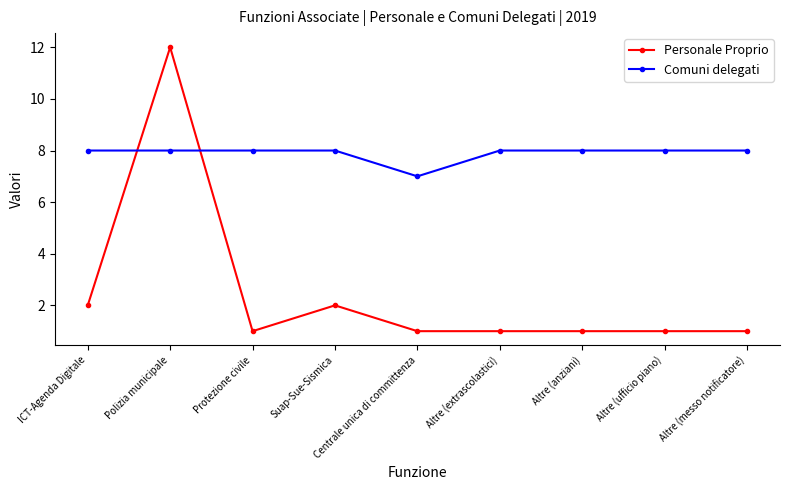

Read the Comuni delegati value at Altre (extrascolastici).

8